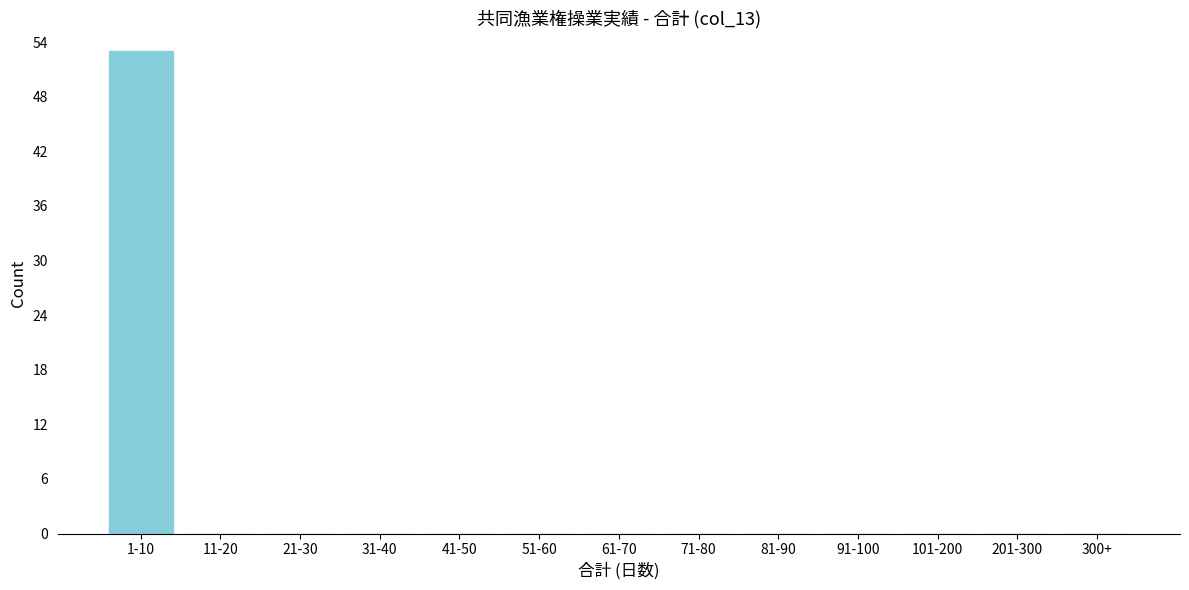

Reading left to right, extract all data points from this chart.

1-10=53	11-20=0	21-30=0	31-40=0	41-50=0	51-60=0	61-70=0	71-80=0	81-90=0	91-100=0	101-200=0	201-300=0	300+=0